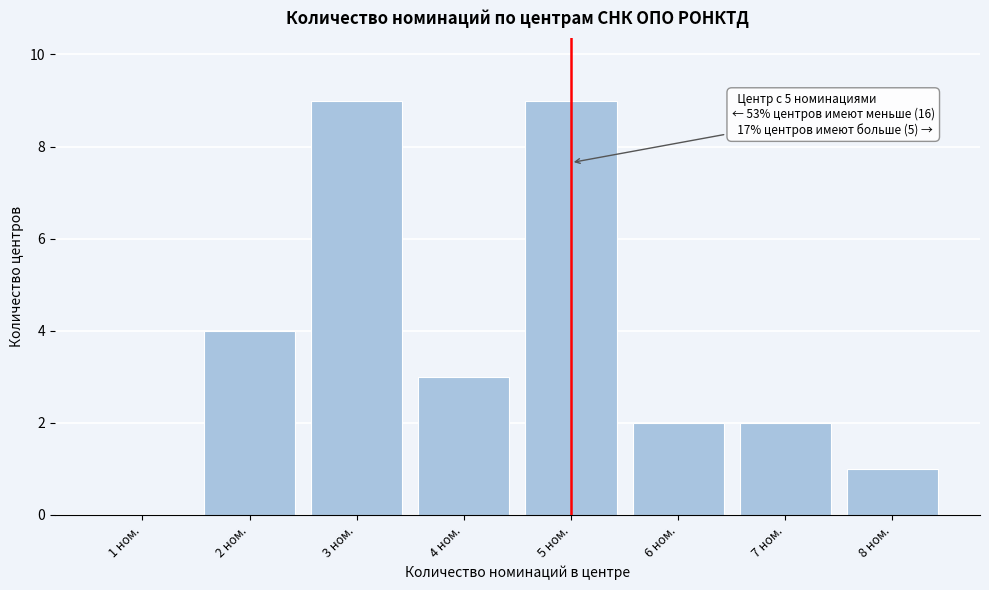

Reading right to left, list all the values displayed in this chart.

8 ном.=1	7 ном.=2	6 ном.=2	5 ном.=9	4 ном.=3	3 ном.=9	2 ном.=4	1 ном.=0